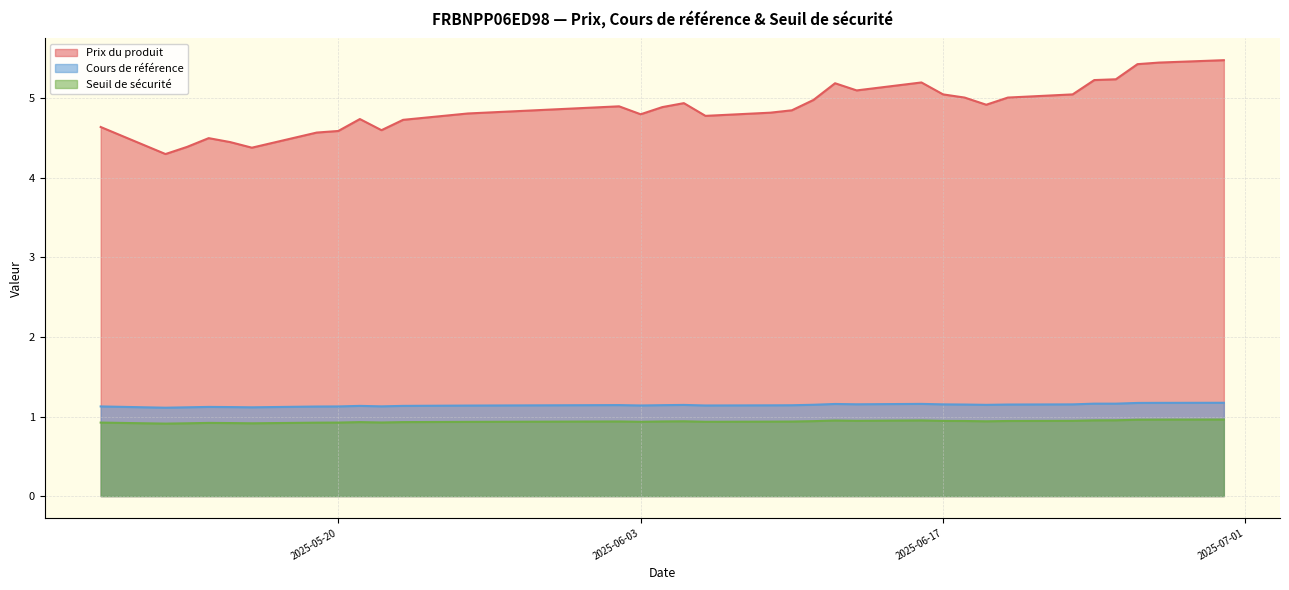

List the labels in order of Prix du produit value, largest first.

2025-06-30, 2025-06-27, 2025-06-26, 2025-06-25, 2025-06-24, 2025-06-16, 2025-06-12, 2025-06-13, 2025-06-23, 2025-06-17, 2025-06-20, 2025-06-18, 2025-06-11, 2025-06-05, 2025-06-19, 2025-06-02, 2025-06-04, 2025-06-10, 2025-06-09, 2025-05-26, 2025-06-03, 2025-06-06, 2025-05-21, 2025-05-23, 2025-05-09, 2025-05-22, 2025-05-20, 2025-05-19, 2025-05-14, 2025-05-15, 2025-05-13, 2025-05-16, 2025-05-12